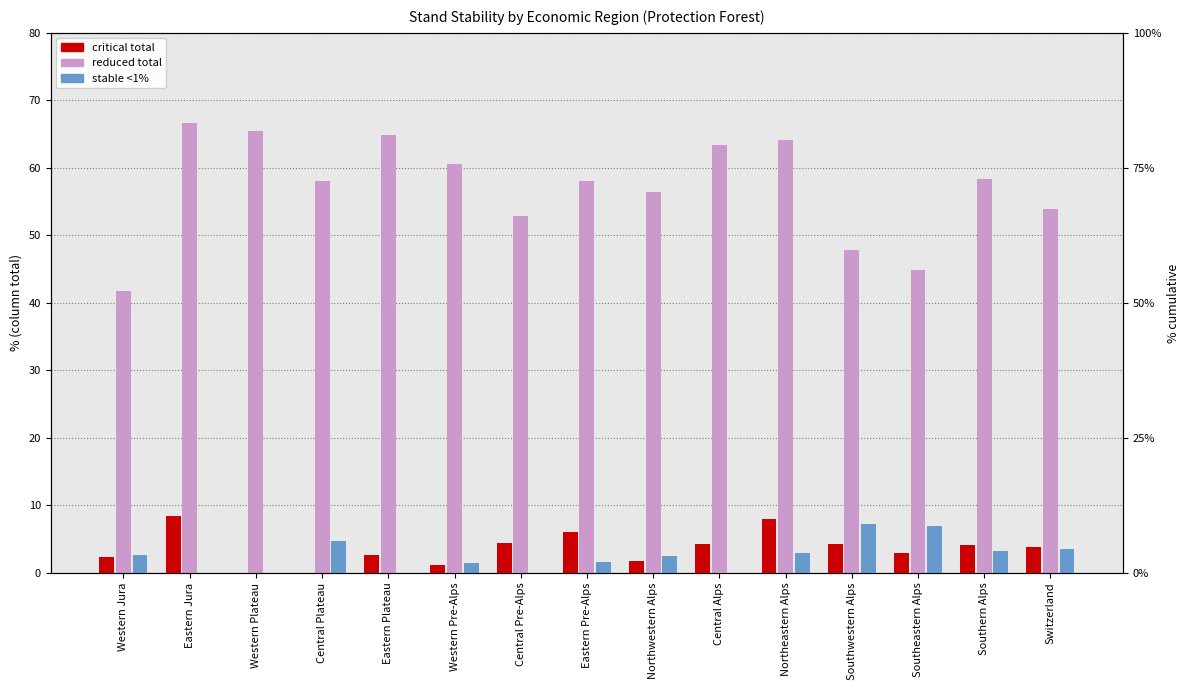

True or false: stable <1% has a value of 1.1 at Western Jura.

False